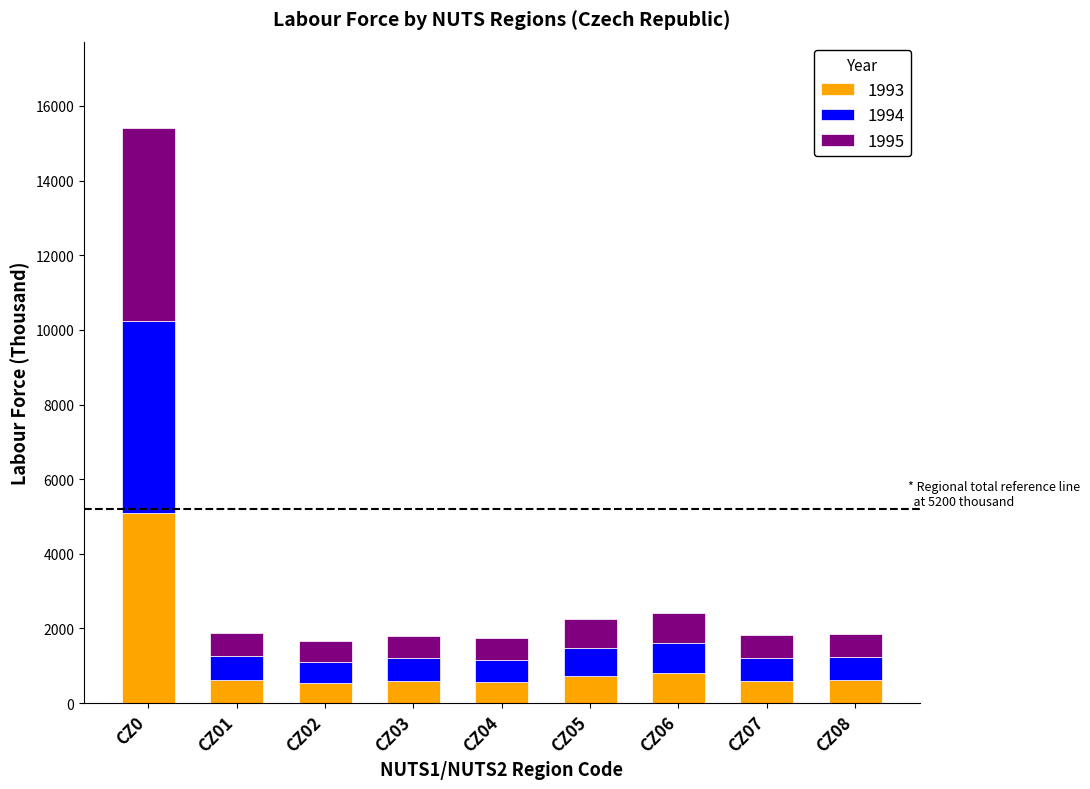

What is the lowest value of the 1993 series?

546.8